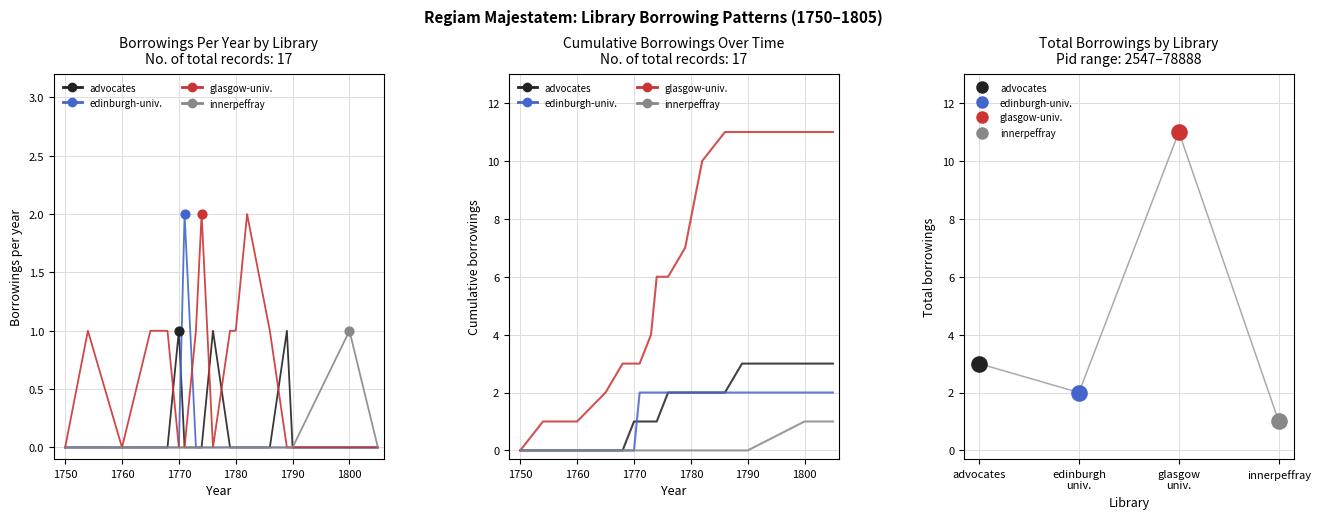

Which series contains the lowest Y value?

advocates